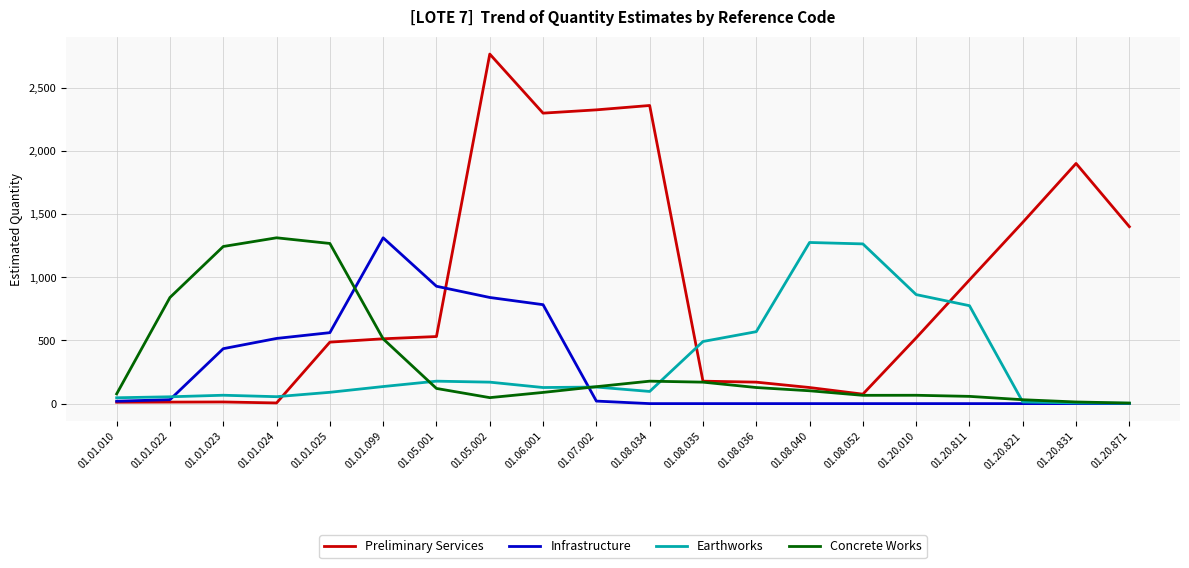

At how many categories does at least one series exceed 947?

14